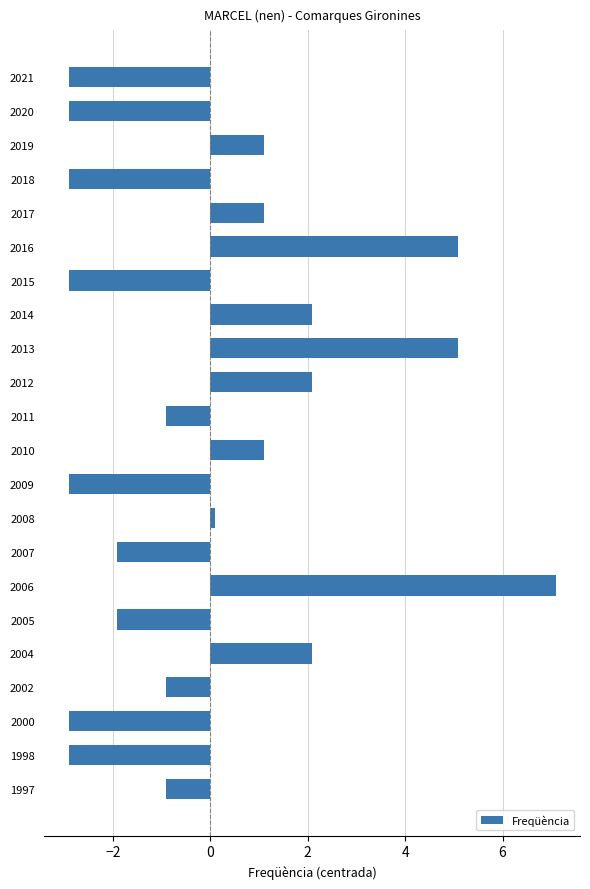

What is the change in value from 2020 to 2016?

+8.0